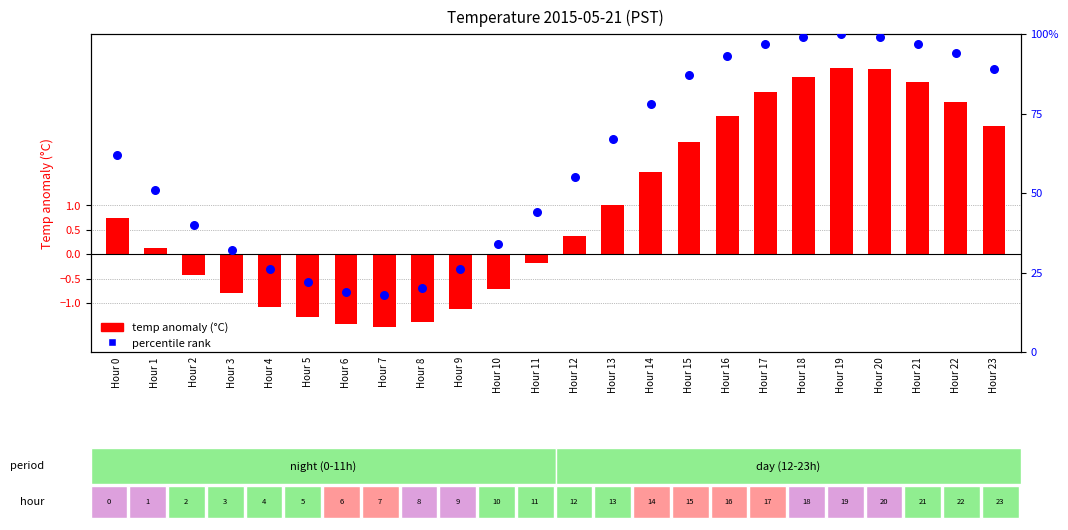

What are all the series names shown in the legend?

temp anomaly (°C), percentile rank